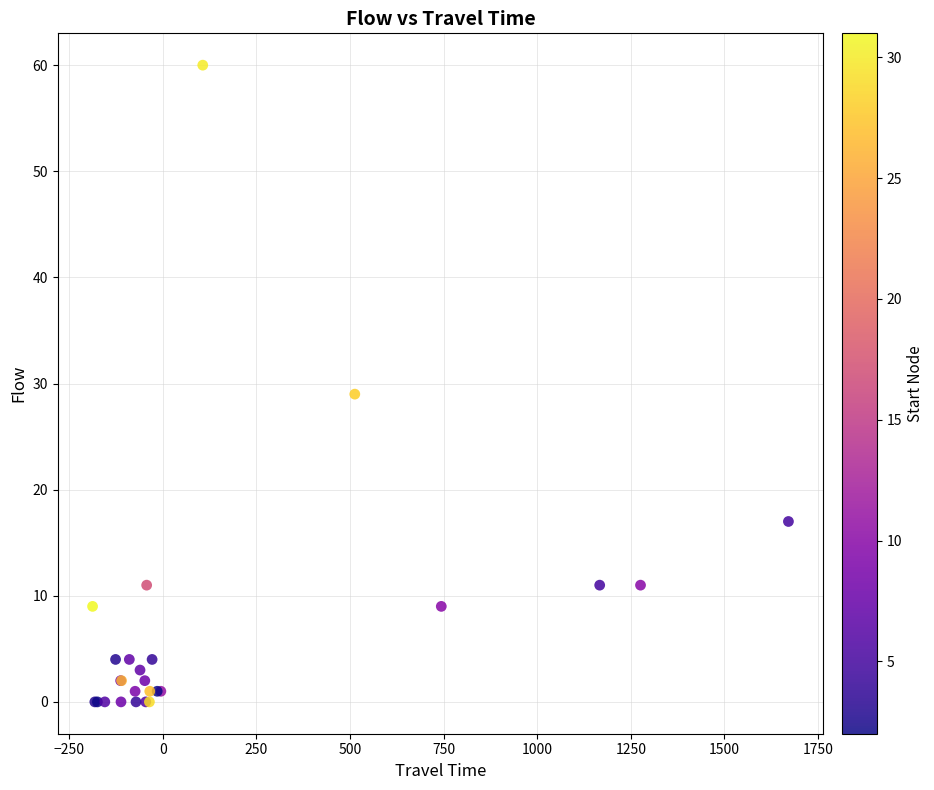

What Y value in the scatter plot is closest to 30?

29